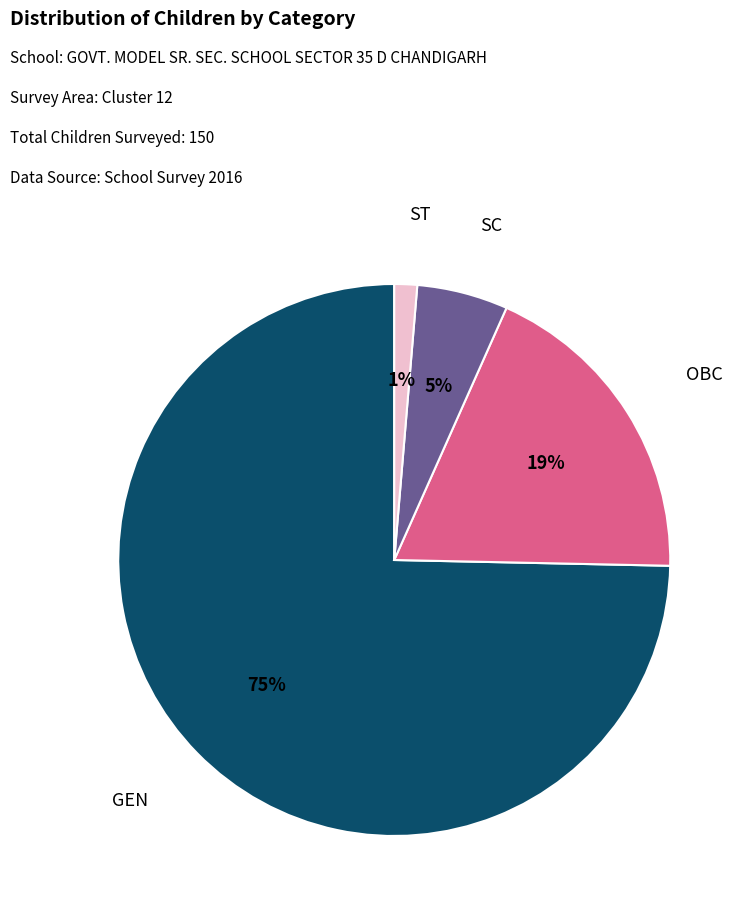

Between SC and GEN, which is larger?

GEN